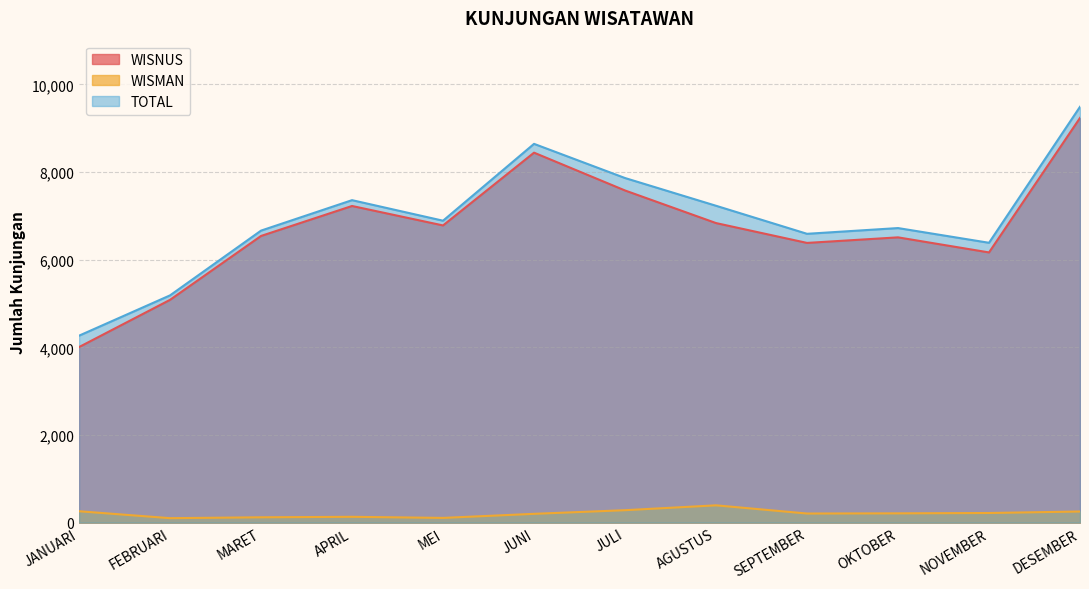

Where is WISMAN nearest to the value 248?

DESEMBER